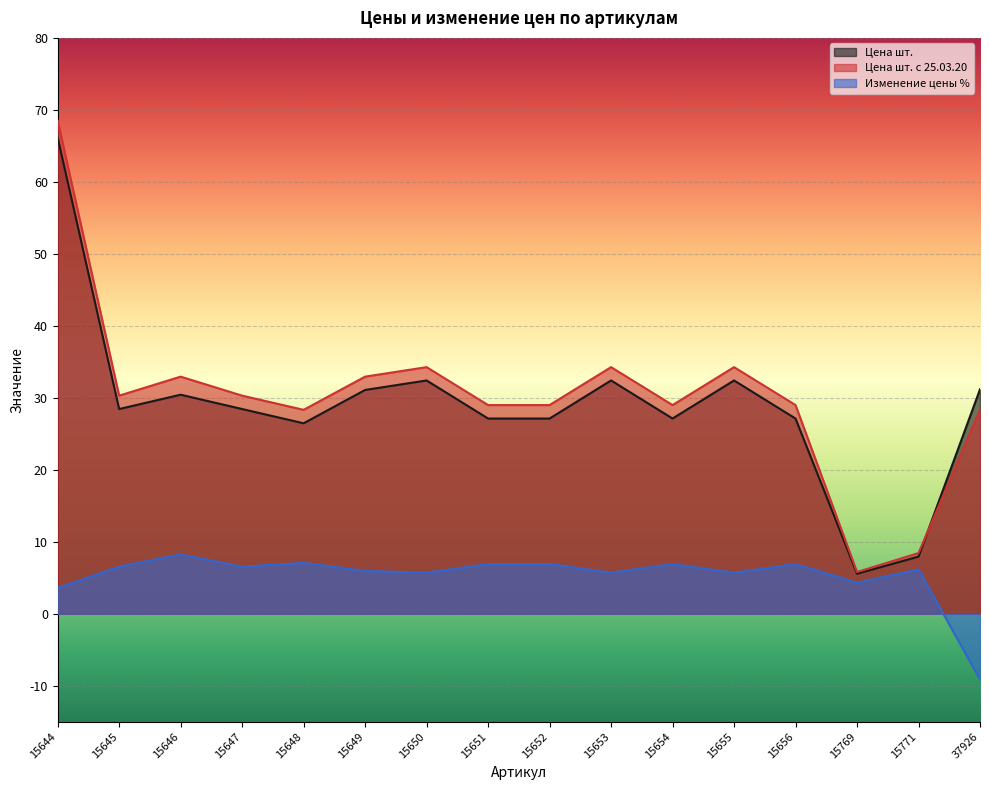

What is the value of the Цена шт. point at the 10th from the left?

32.4